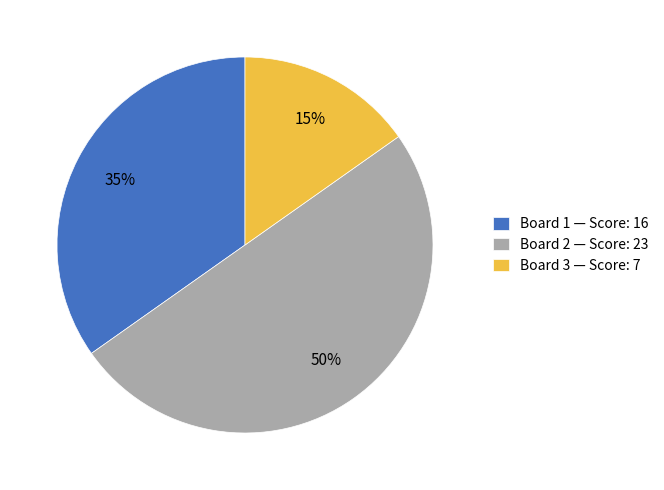

Does Board 1 — Score: 16 represent more than half of the total?

No